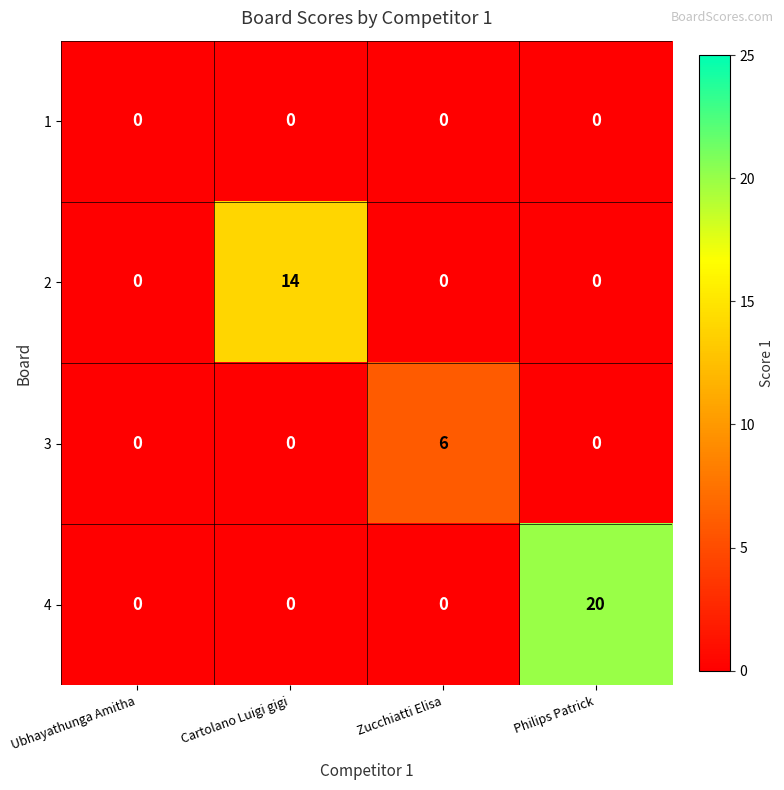

How many data points does each series have?

4